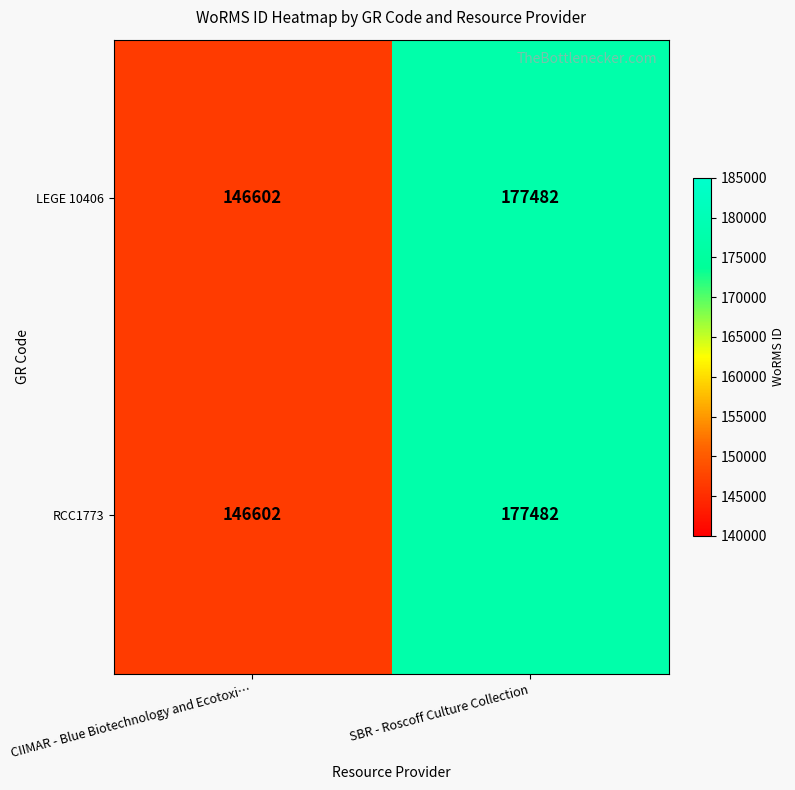

What is the average value of the LEGE 10406 series?

162042